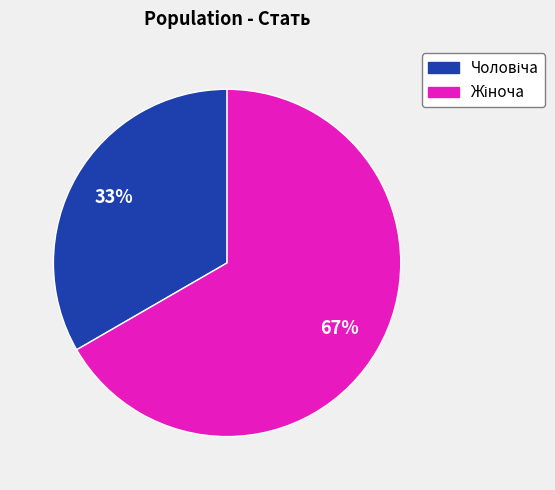

To the nearest percent, what is the average slice percentage?

50%